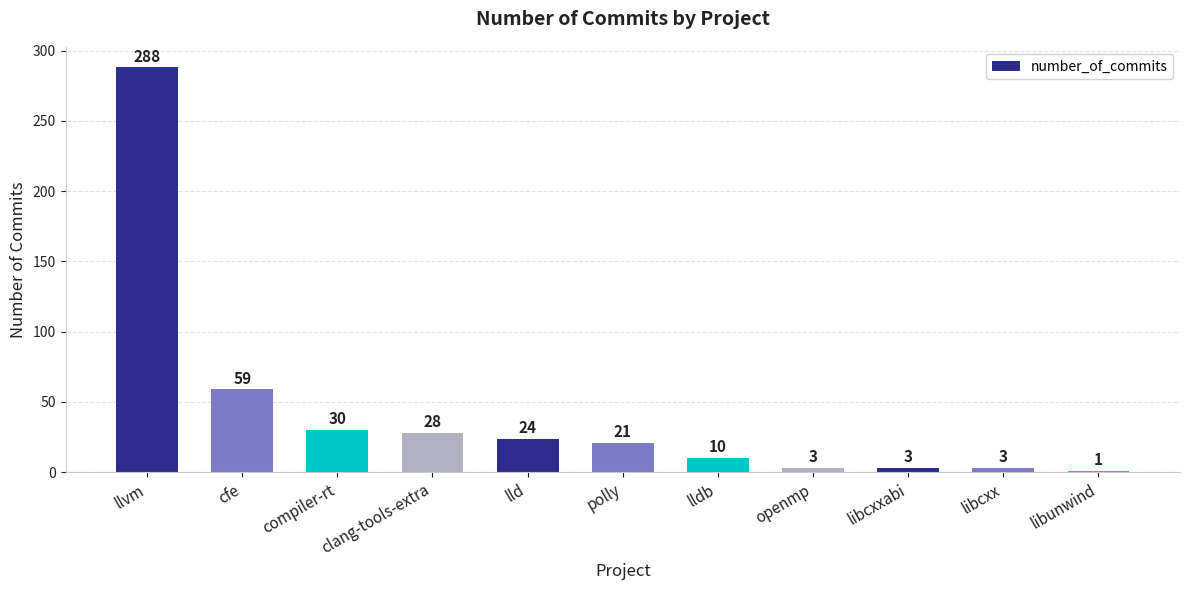

How many values are below 21?

5